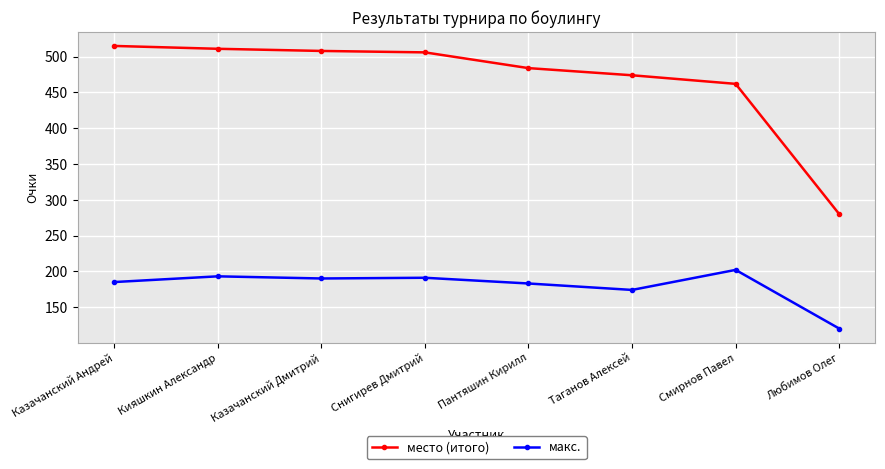

What is the spread (max minus min) of values at Снигирев Дмитрий?

315